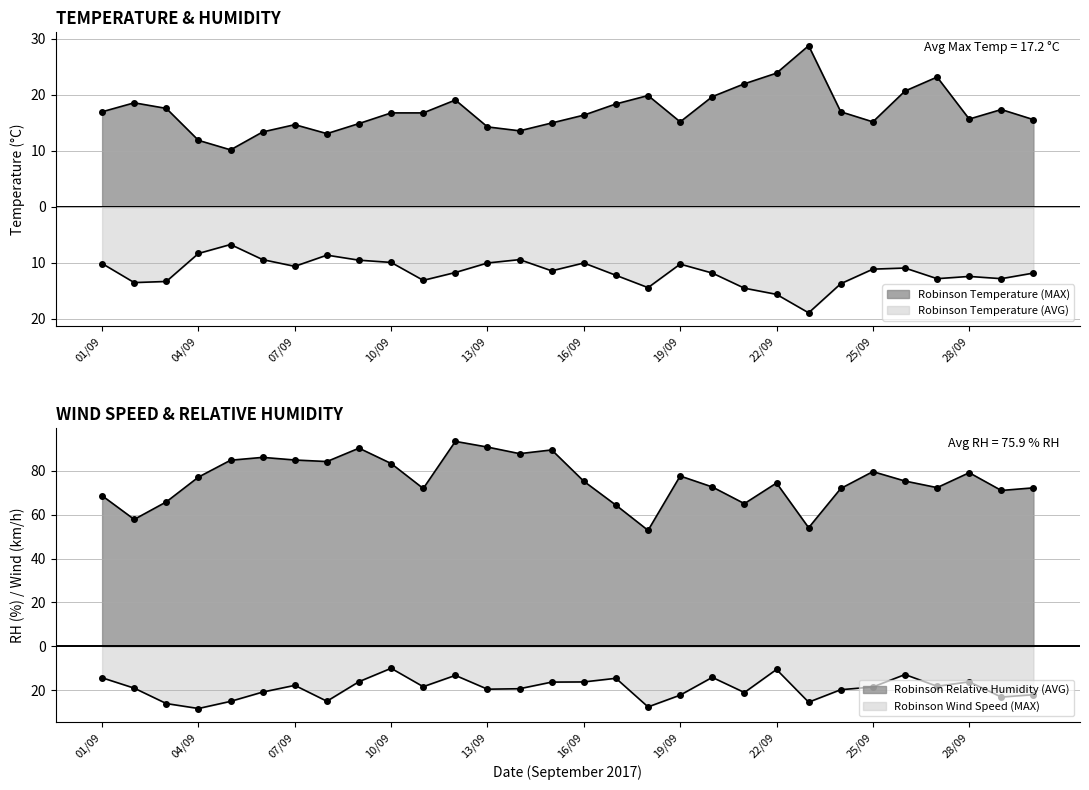

What is the difference between the maximum and minimum values in the Robinson Temperature (MAX) series?

18.6